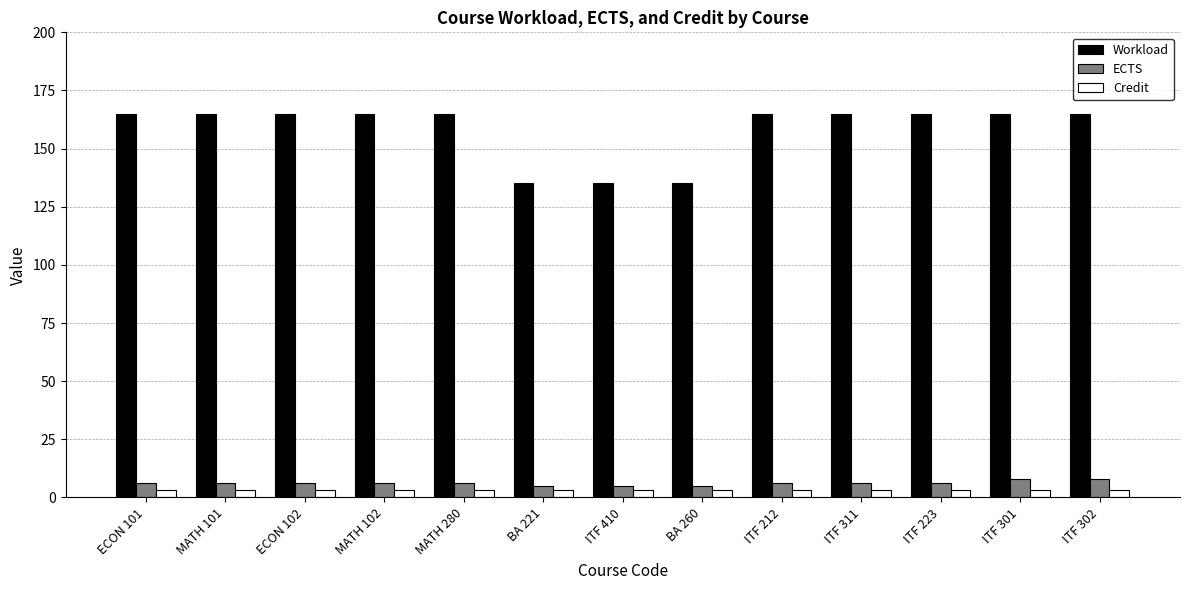

Reading right to left, list all the values displayed in this chart.

Workload: 165	165	165	165	165	135	135	135	165	165	165	165	165
ECTS: 8	8	6	6	6	5	5	5	6	6	6	6	6
Credit: 3	3	3	3	3	3	3	3	3	3	3	3	3